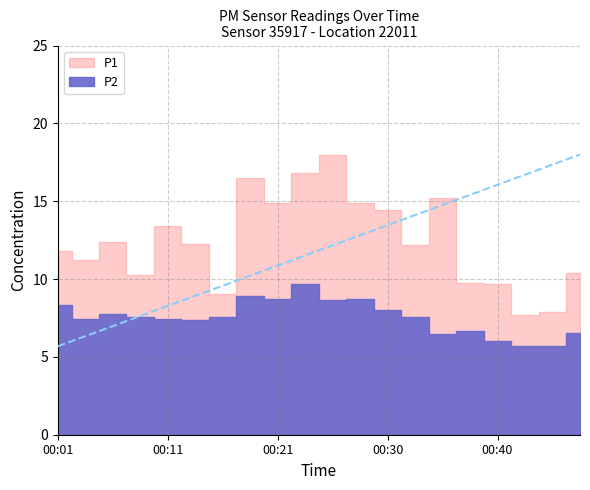

What is the difference between the maximum and minimum values in the P1 series?

10.3